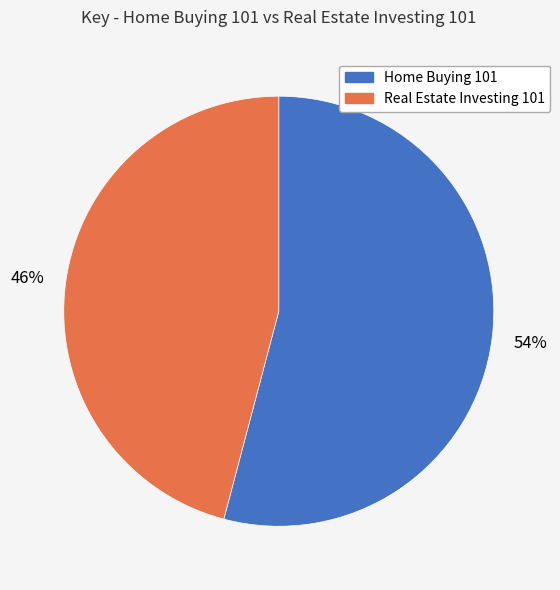

To the nearest percent, what is the average slice percentage?

50%